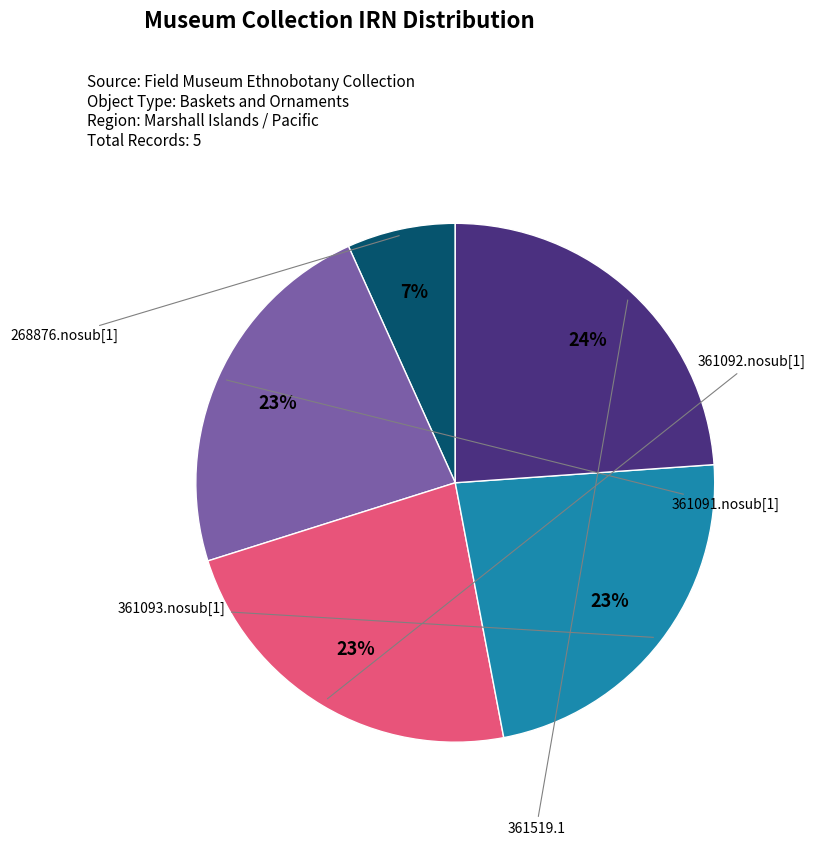

To the nearest percent, what is the average slice percentage?

20%